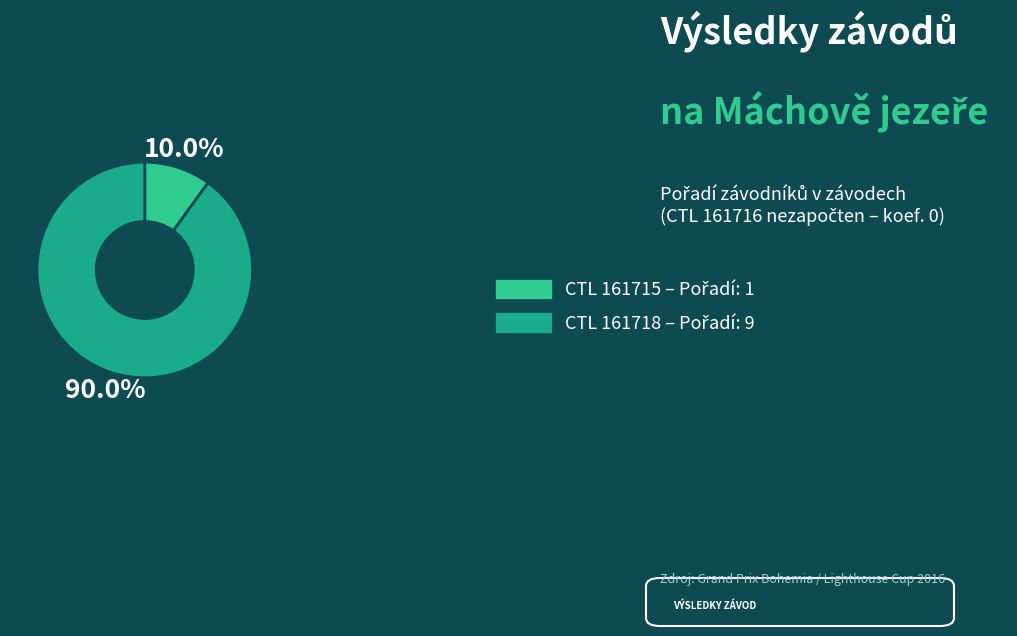

How many segments does this pie chart have?

2